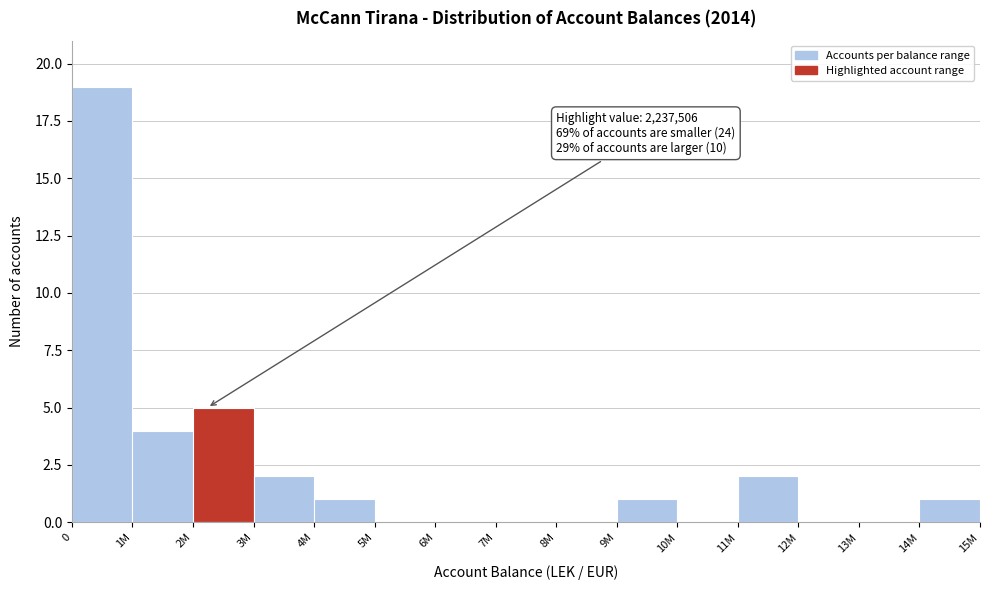

Reading right to left, list all the values displayed in this chart.

14M=1	13M=0	12M=0	11M=2	10M=0	9M=1	8M=0	7M=0	6M=0	5M=0	4M=1	3M=2	2M=5	1M=4	0=19